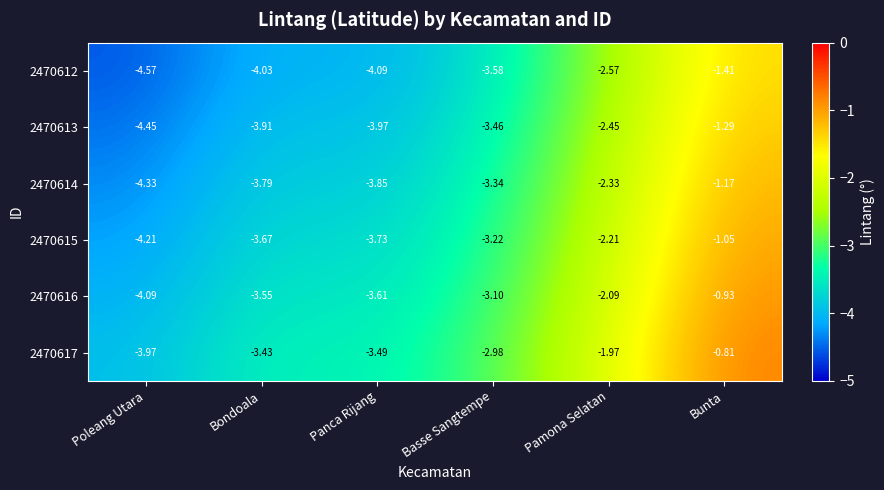

List the labels in order of 2470614 value, largest first.

Bunta, Pamona Selatan, Basse Sangtempe, Bondoala, Panca Rijang, Poleang Utara